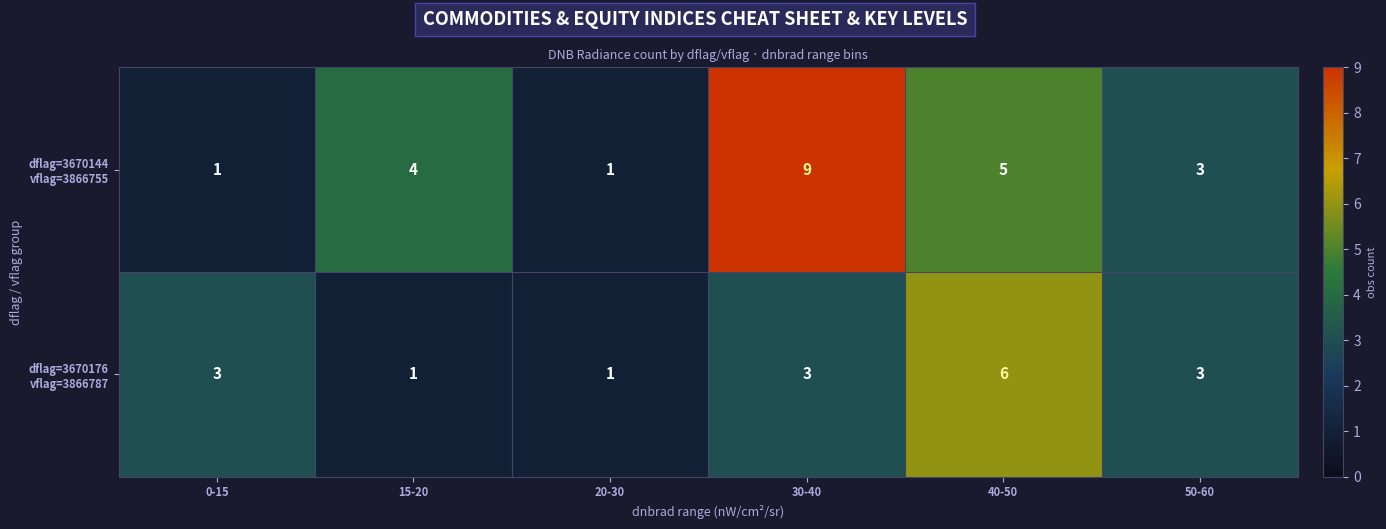

At which category is the sum across all series the highest?

30-40